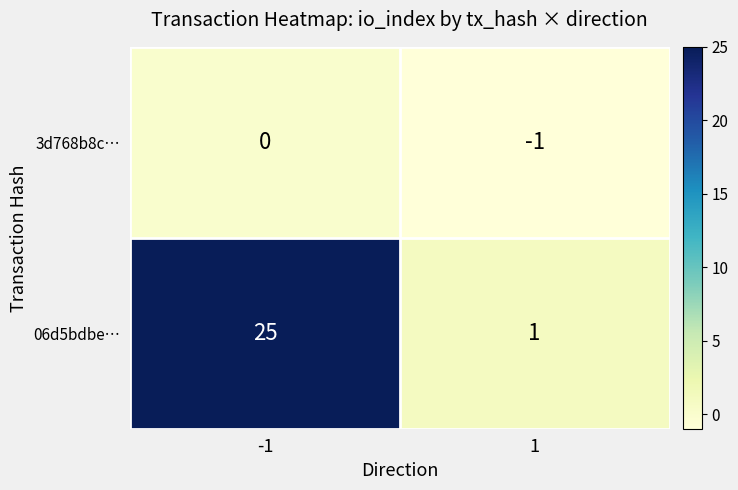

What is the sum of the 06d5bdbe… values at -1 and 1?

26